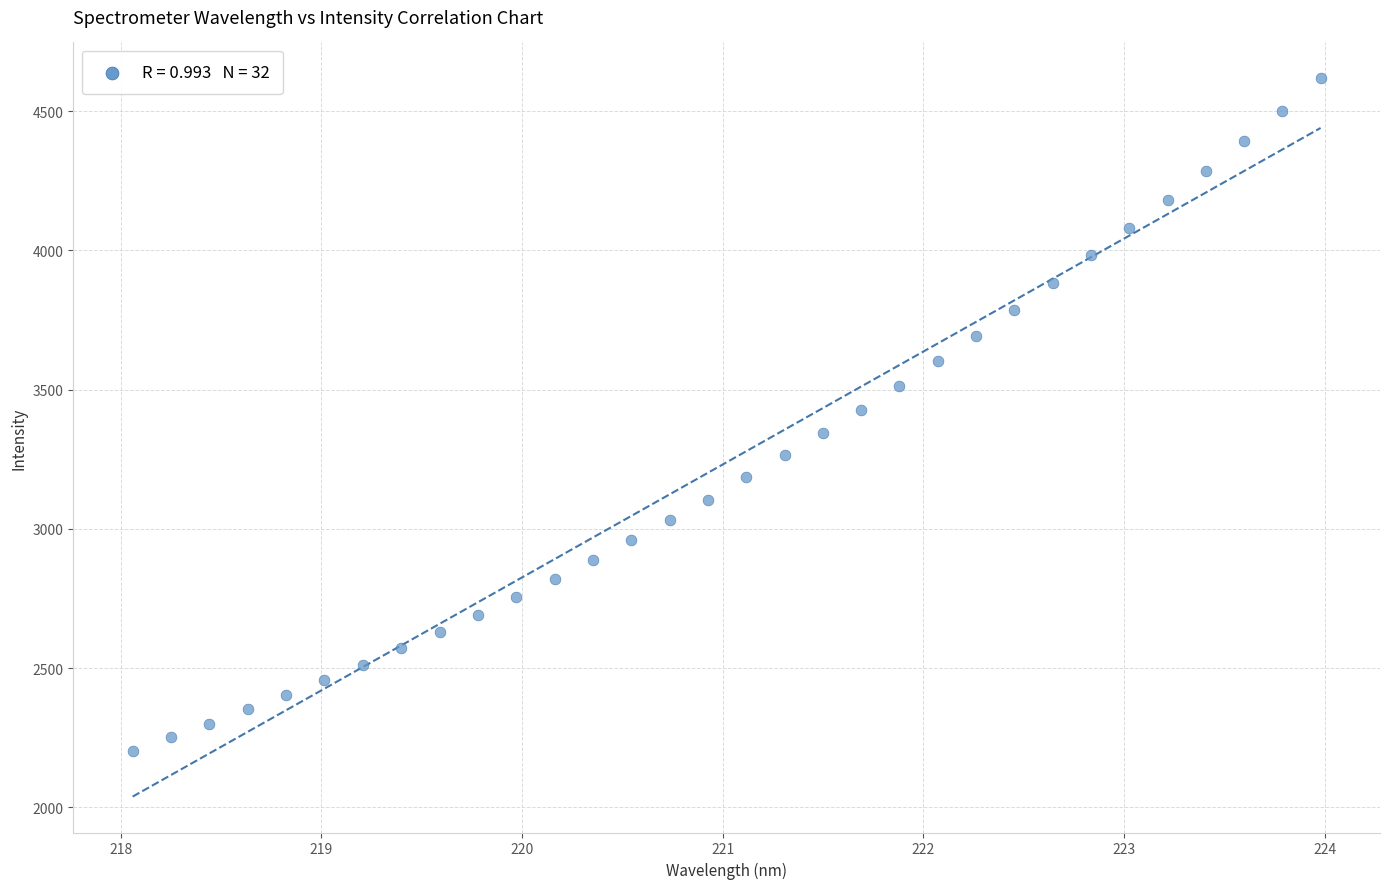

What is the range of X values (max minus min)?

5.9